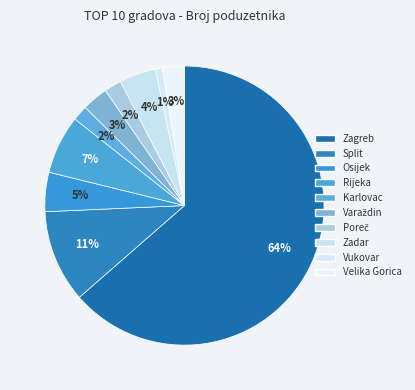

Between Velika Gorica and Varaždin, which is larger?

Varaždin